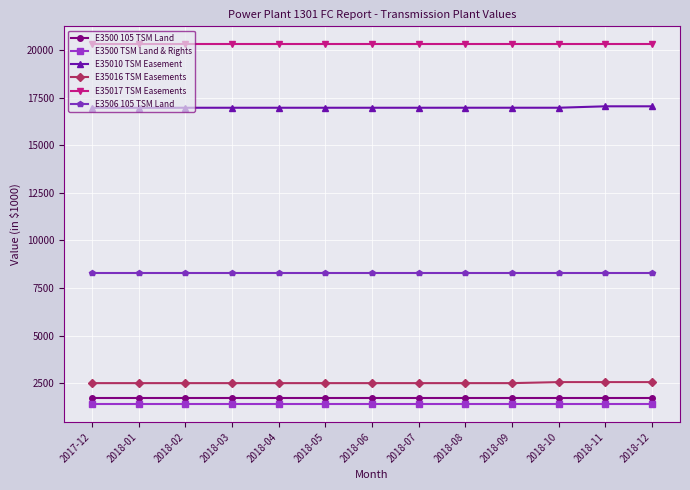

What is the spread (max minus min) of values at 2018-03?

18912